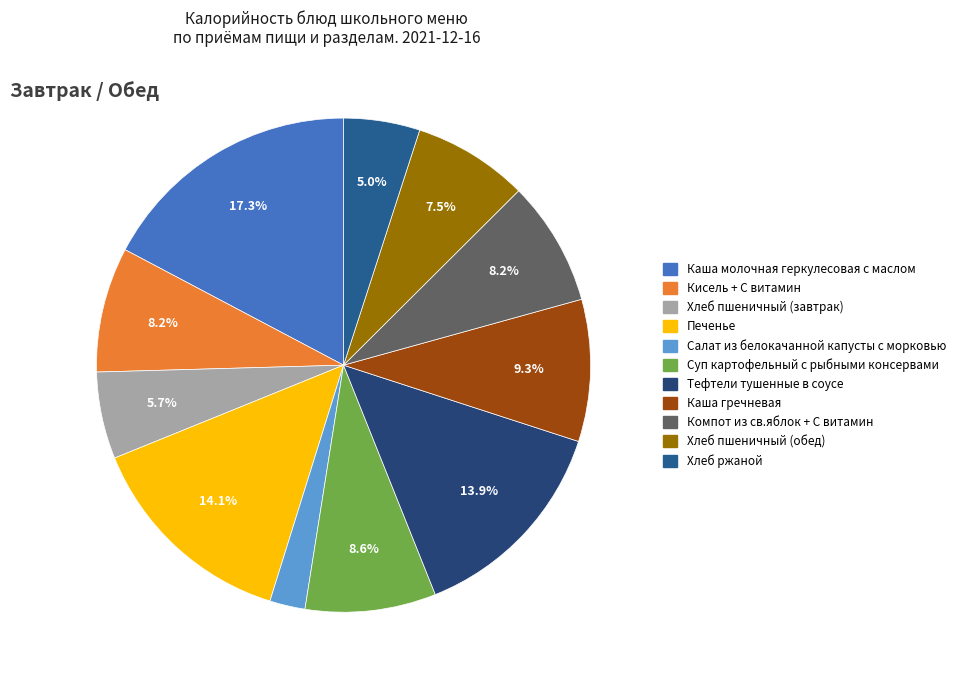

How many slices are in this pie chart?

11